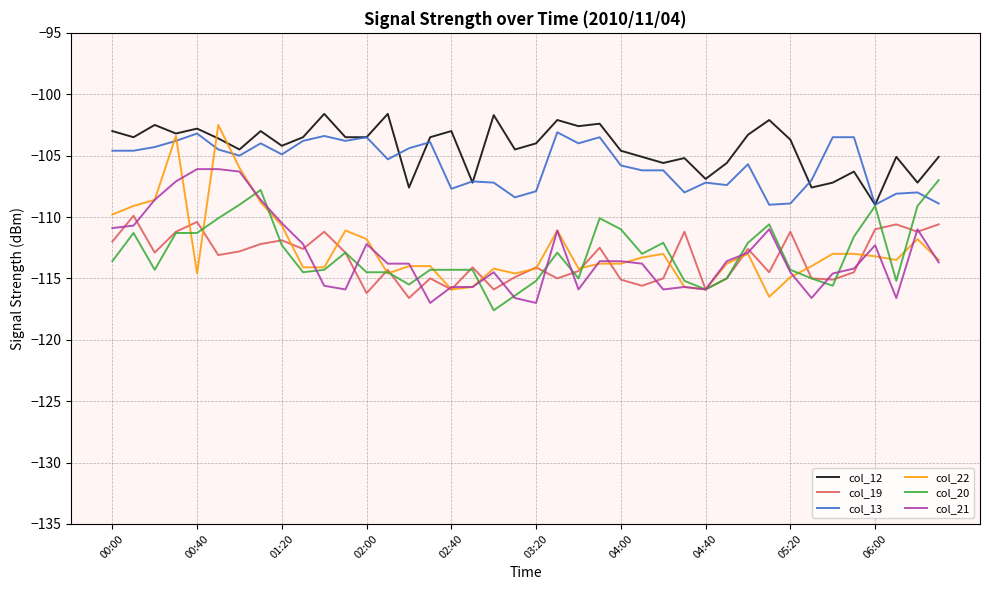

Which series has the largest range (max minus min)?

col_22